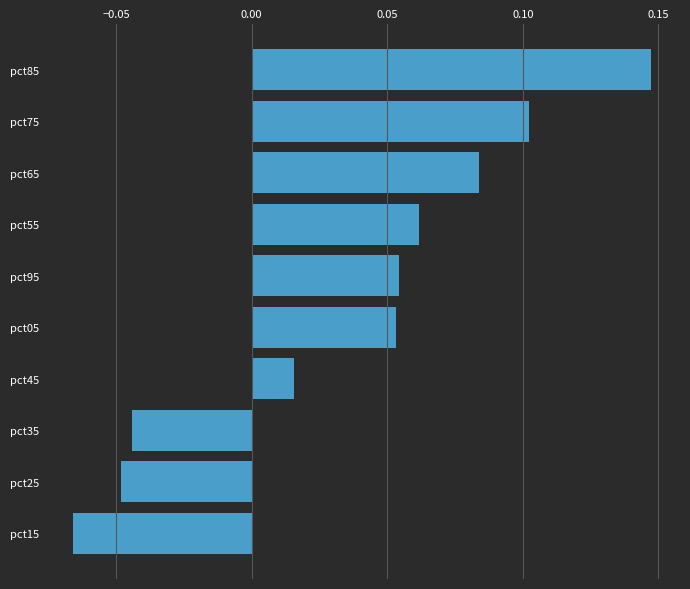

What is the sum of all values?

0.4